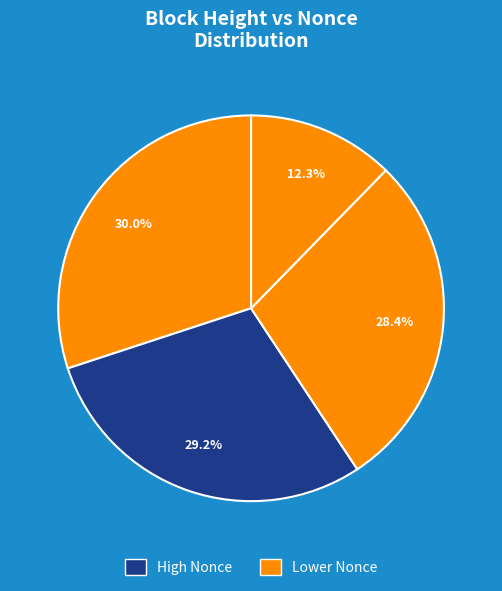

How many slices are in this pie chart?

4